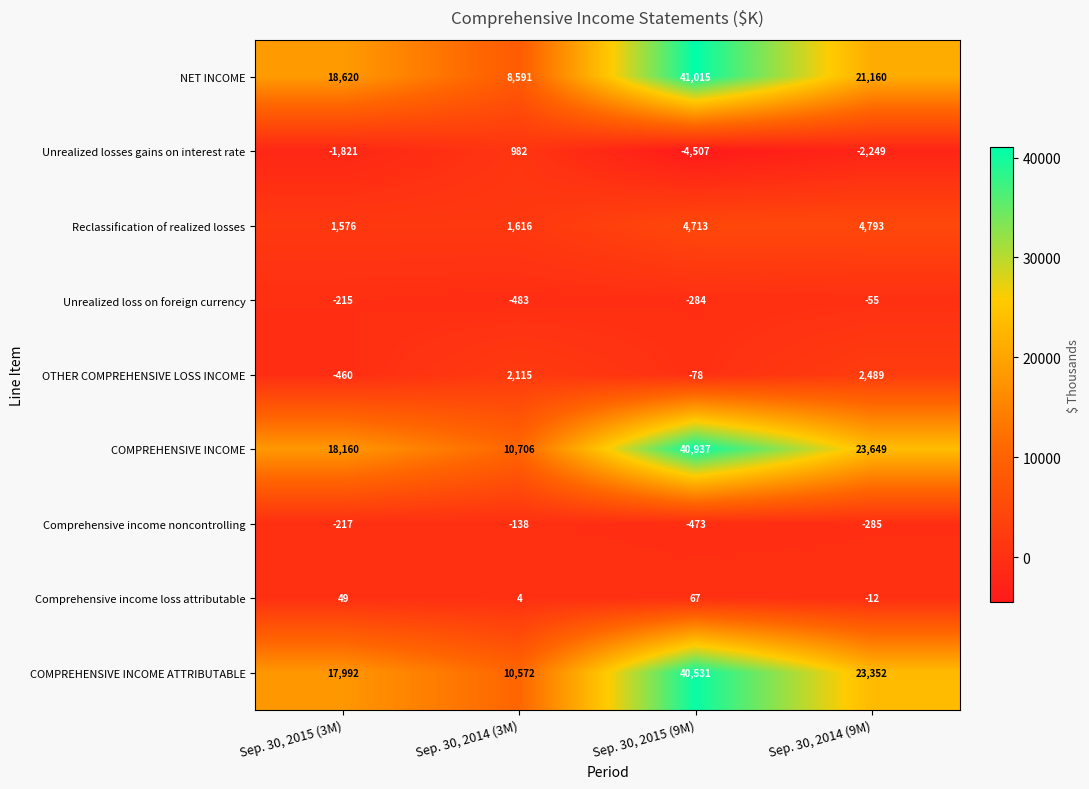

Which series has the largest range (max minus min)?

NET INCOME